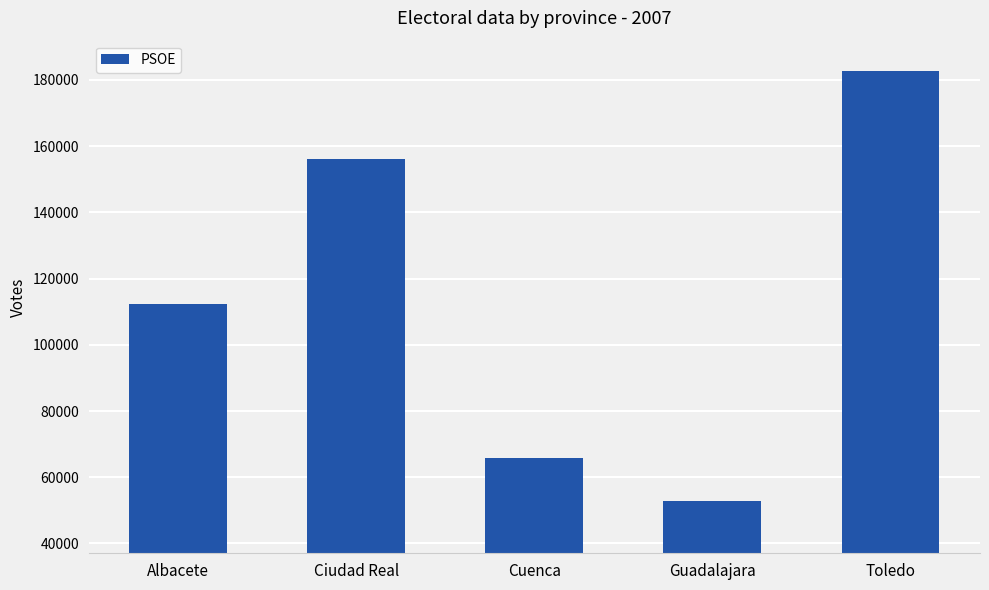

The value at Albacete is 160990. True or false?

False